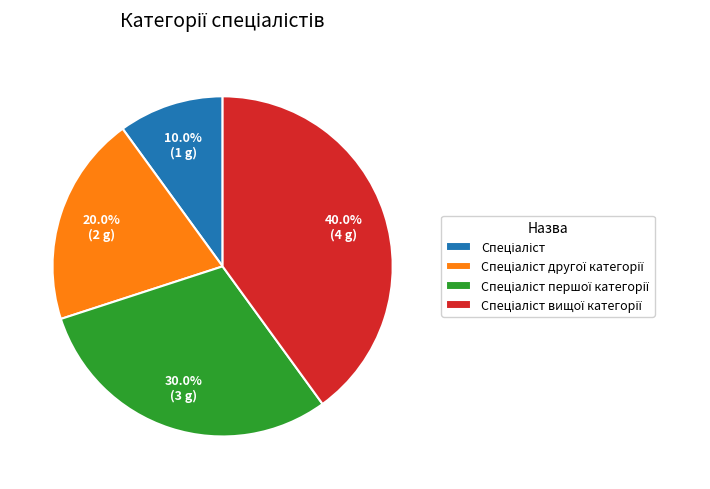

How many slices are in this pie chart?

4